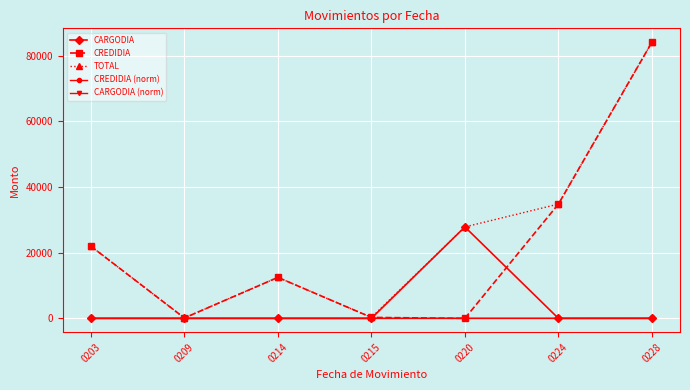

Does the chart have visible grid lines?

Yes